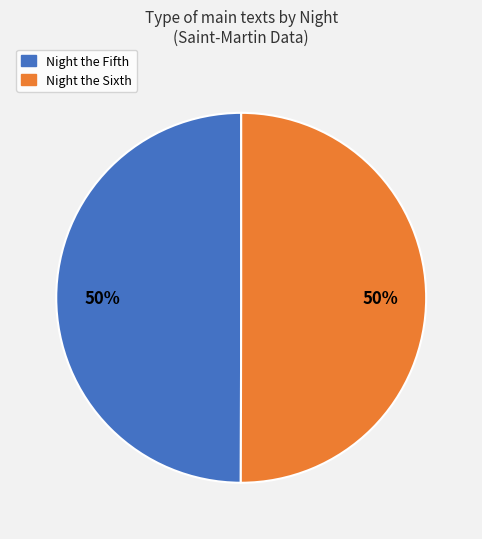

Approximately how many times larger is the value at Night the Sixth compared to Night the Fifth?

1.0